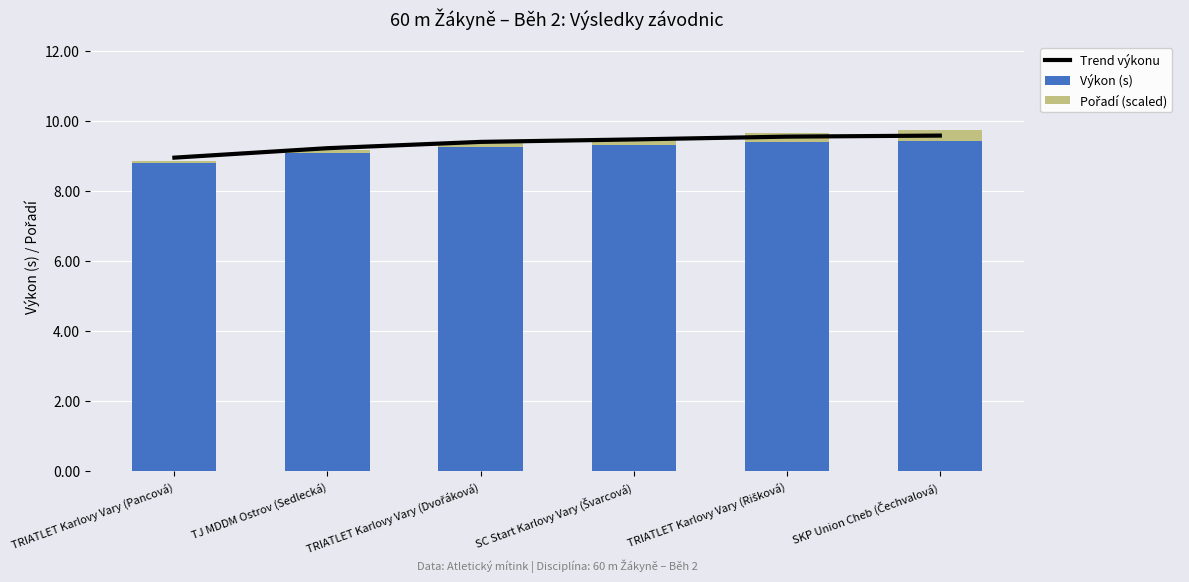

Rank the categories by Pořadí (scaled) value from lowest to highest.

TRIATLET Karlovy Vary (Pancová), TJ MDDM Ostrov (Sedlecká), TRIATLET Karlovy Vary (Dvořáková), SC Start Karlovy Vary (Švarcová), TRIATLET Karlovy Vary (Rišková), SKP Union Cheb (Čechvalová)